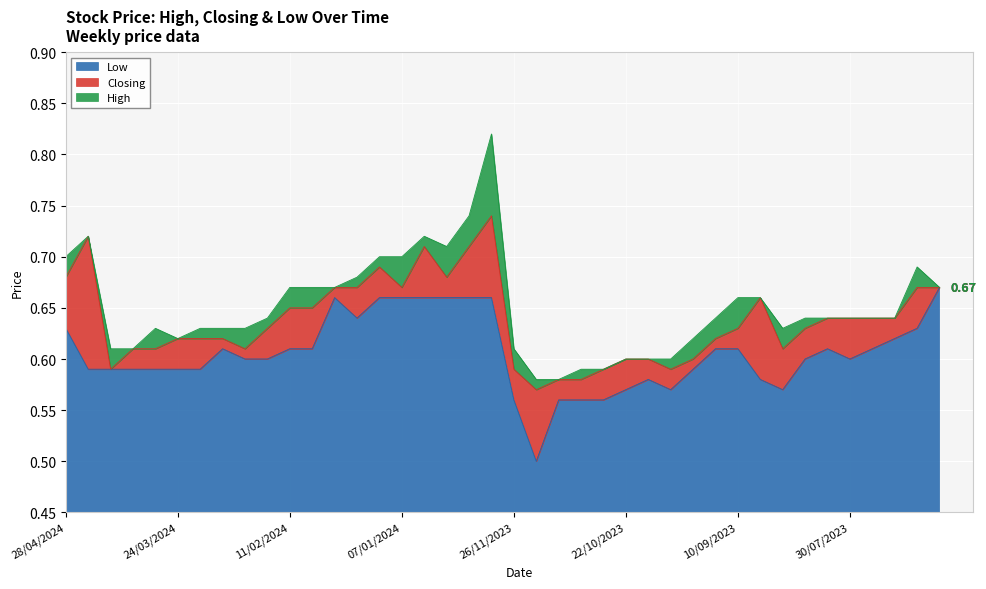

List the series in order of their overall mean, highest first.

High, Closing, Low